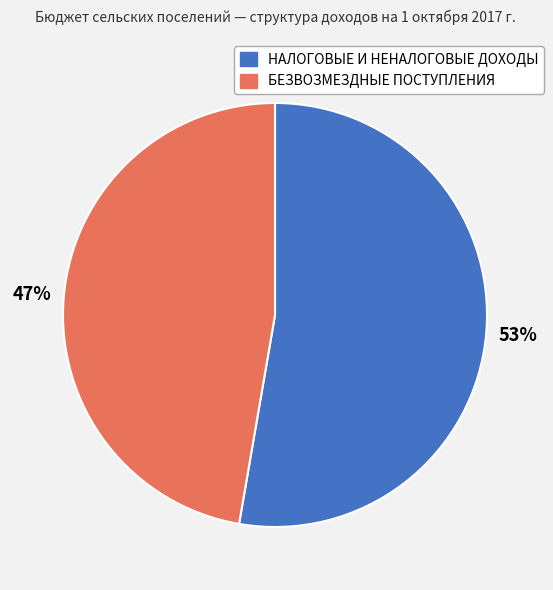

Rank the categories by value from lowest to highest.

БЕЗВОЗМЕЗДНЫЕ ПОСТУПЛЕНИЯ, НАЛОГОВЫЕ И НЕНАЛОГОВЫЕ ДОХОДЫ